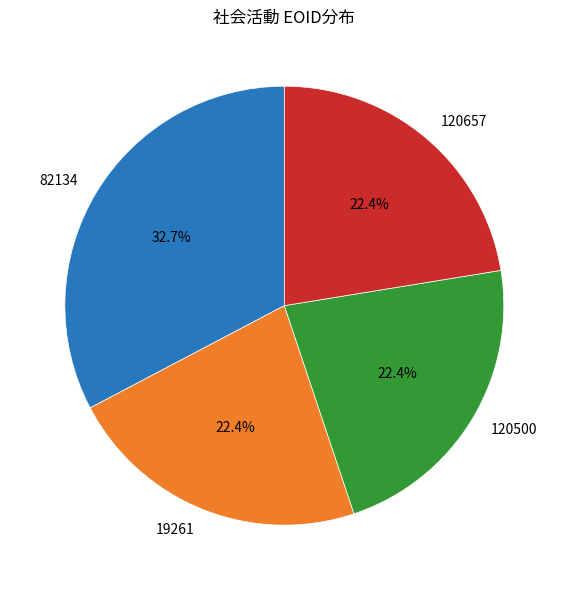

How much of the chart is everything except 19261?

77.6%